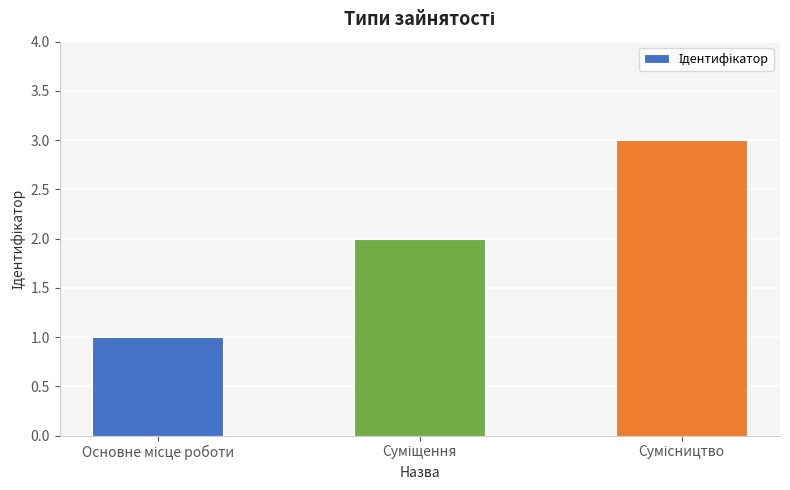

What is the maximum value shown in the chart?

3